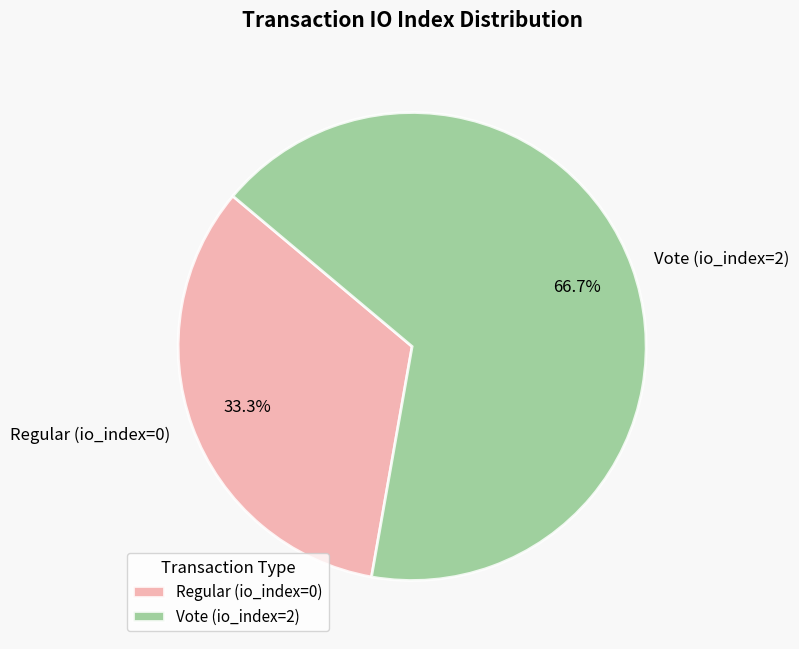

How many slices are in this pie chart?

2